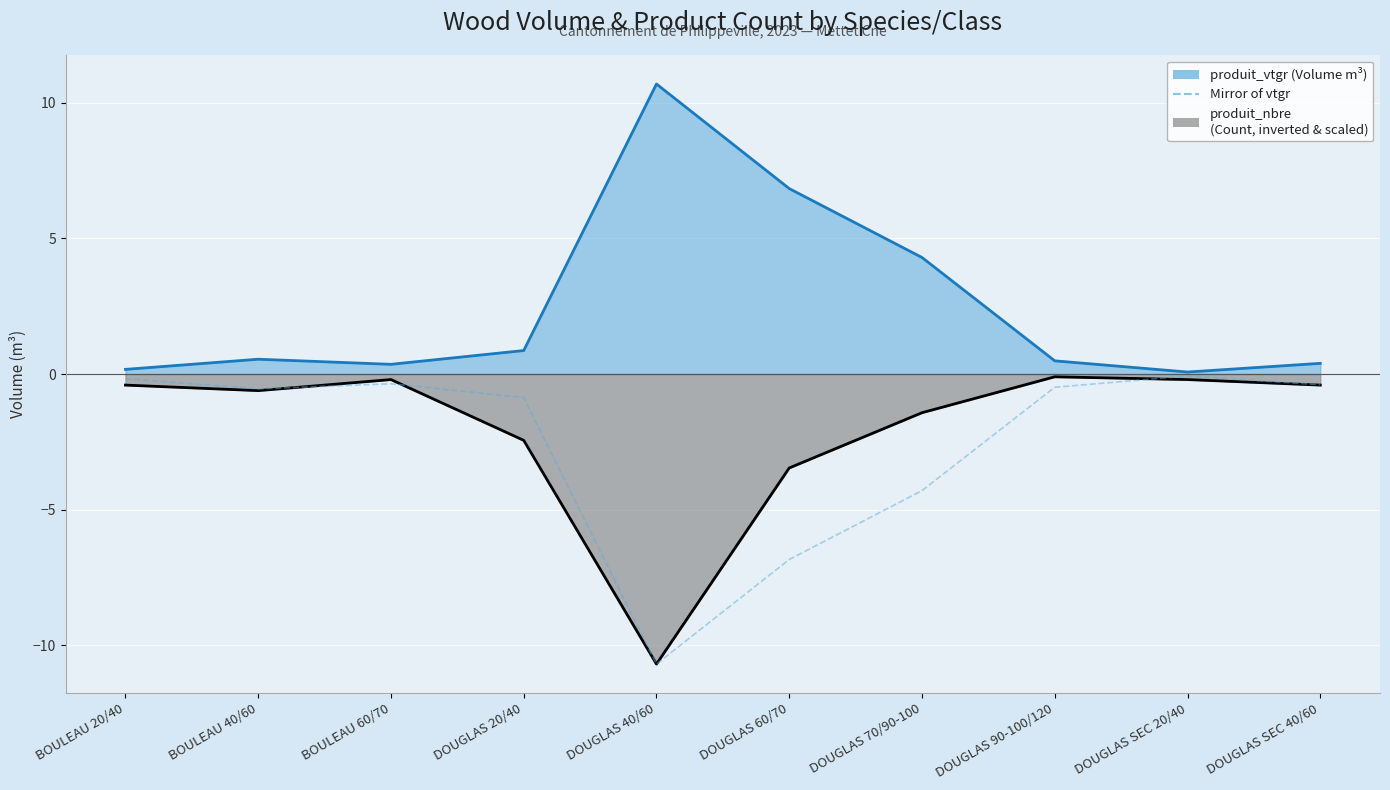

Which has a higher value, DOUGLAS 40/60 or DOUGLAS 60/70?

DOUGLAS 60/70